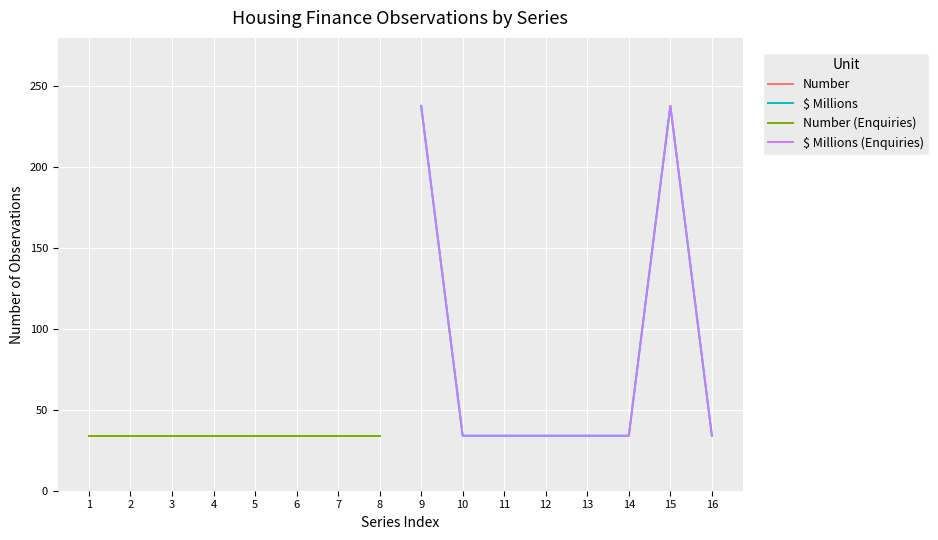

Does the chart display data point markers on the line(s)?

No